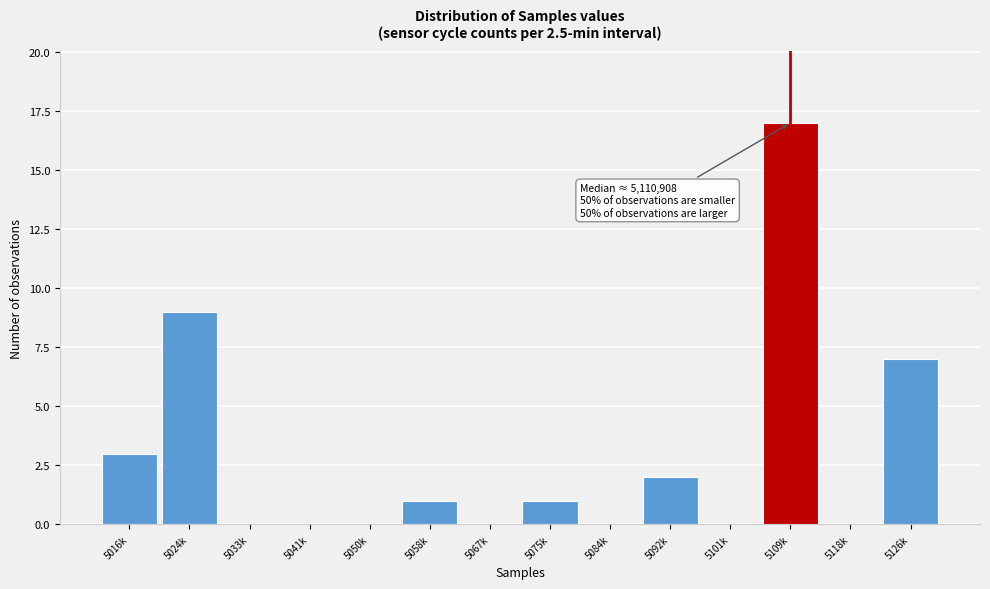

Reading right to left, list all the values displayed in this chart.

5126k=7	5118k=0	5109k=17	5101k=0	5092k=2	5084k=0	5075k=1	5067k=0	5058k=1	5050k=0	5041k=0	5033k=0	5024k=9	5016k=3